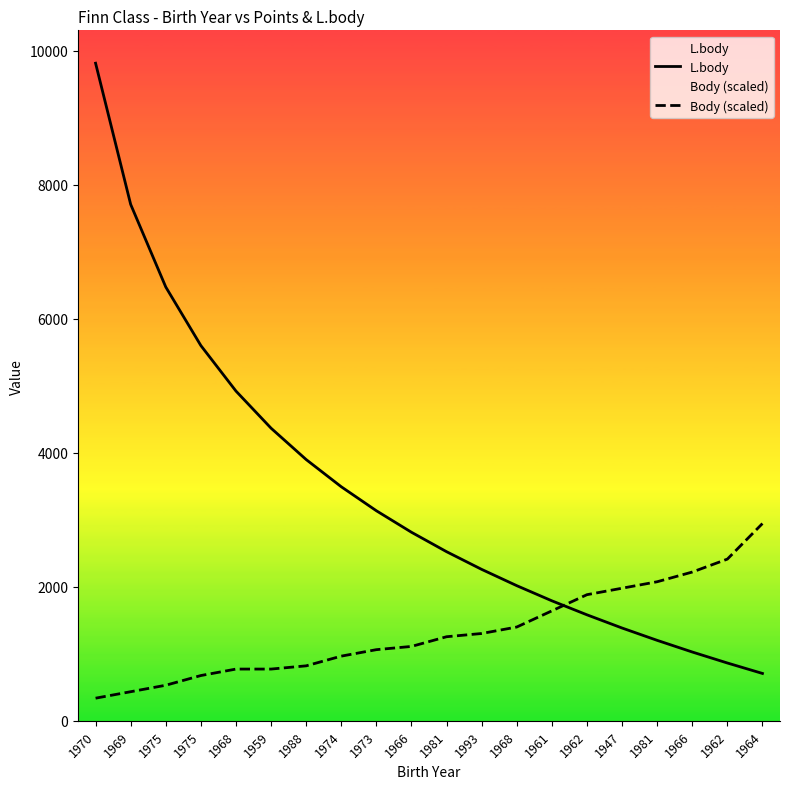

At which category is the sum across all series the highest?

1970